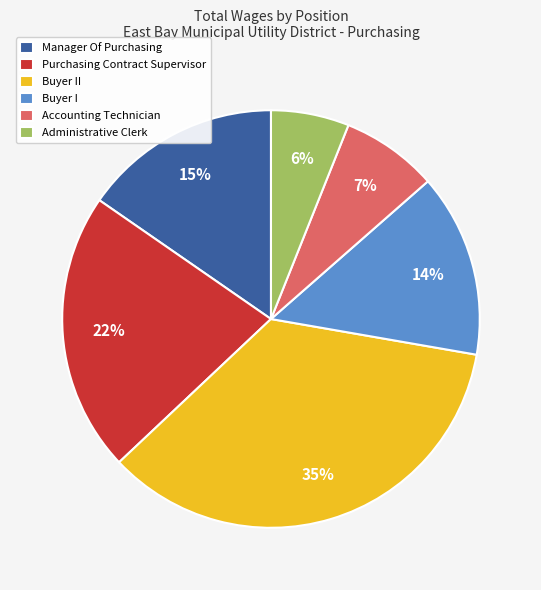

Is it true that Administrative Clerk is 1% of the pie?

False